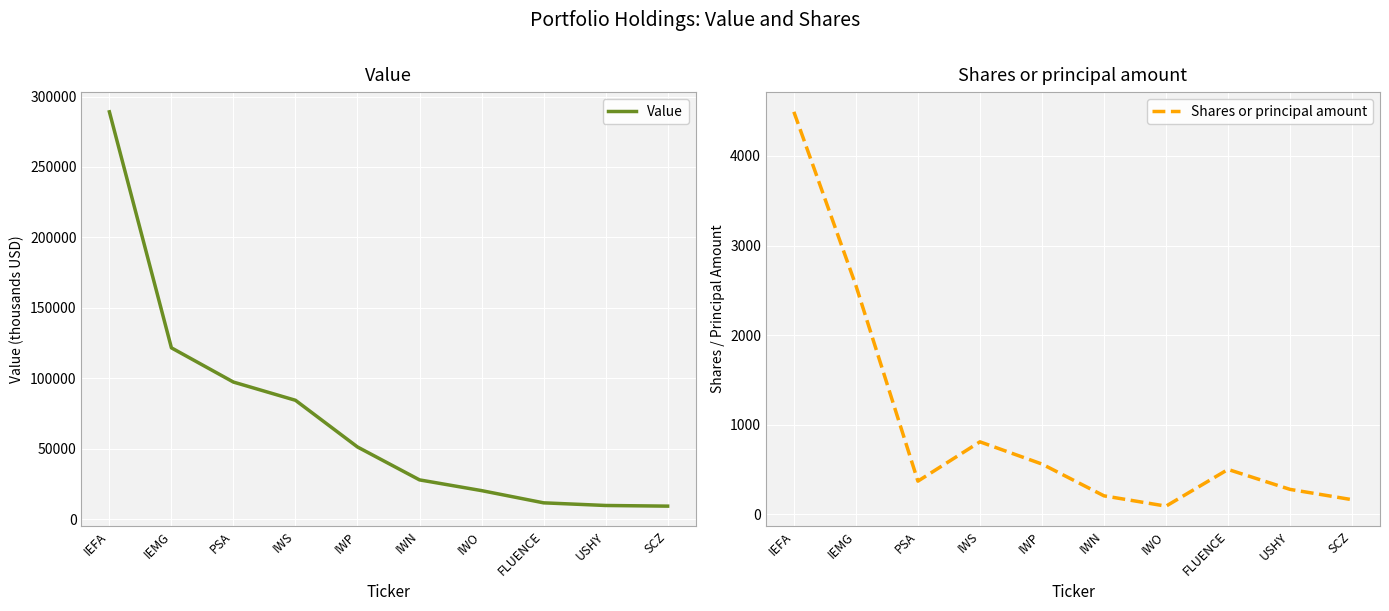

Rank the series at IWP from lowest to highest value.

Shares or principal amount, Value